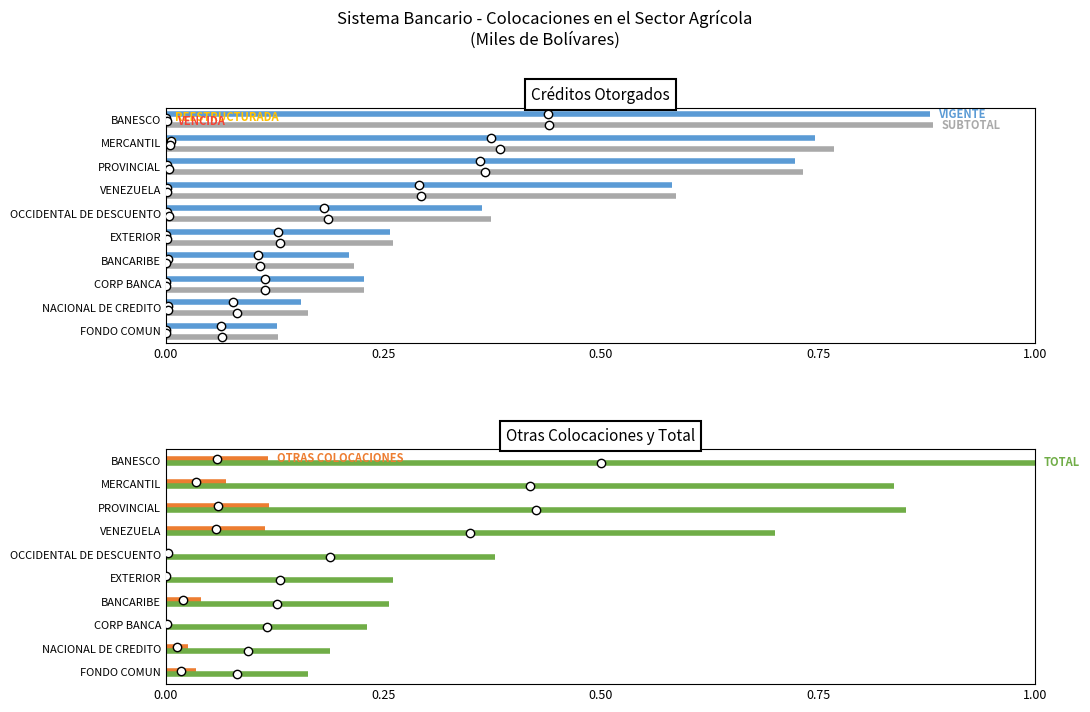

True or false: OTRAS COLOCACIONES has a value of -0.1 at 0.25.

False